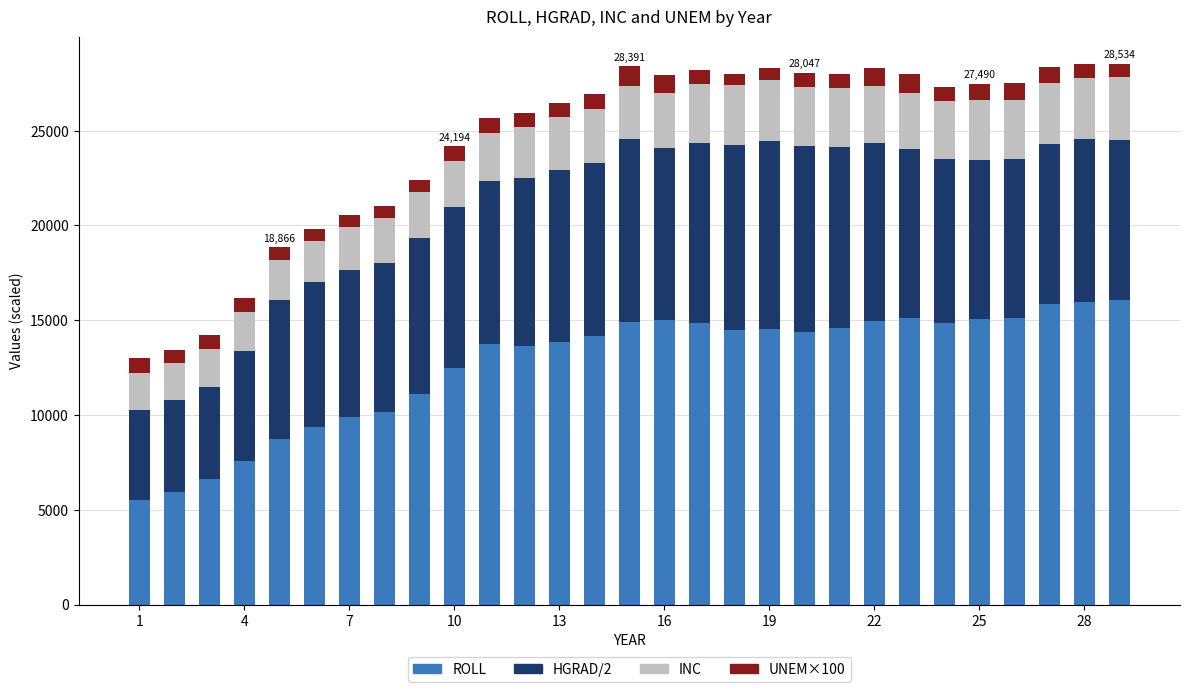

What is the maximum value for ROLL?

16081.0